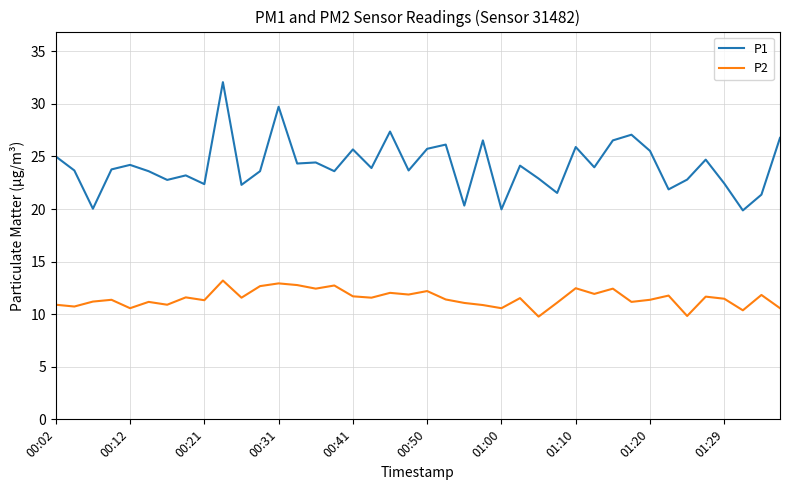

List the series in order of their overall mean, lowest first.

P2, P1